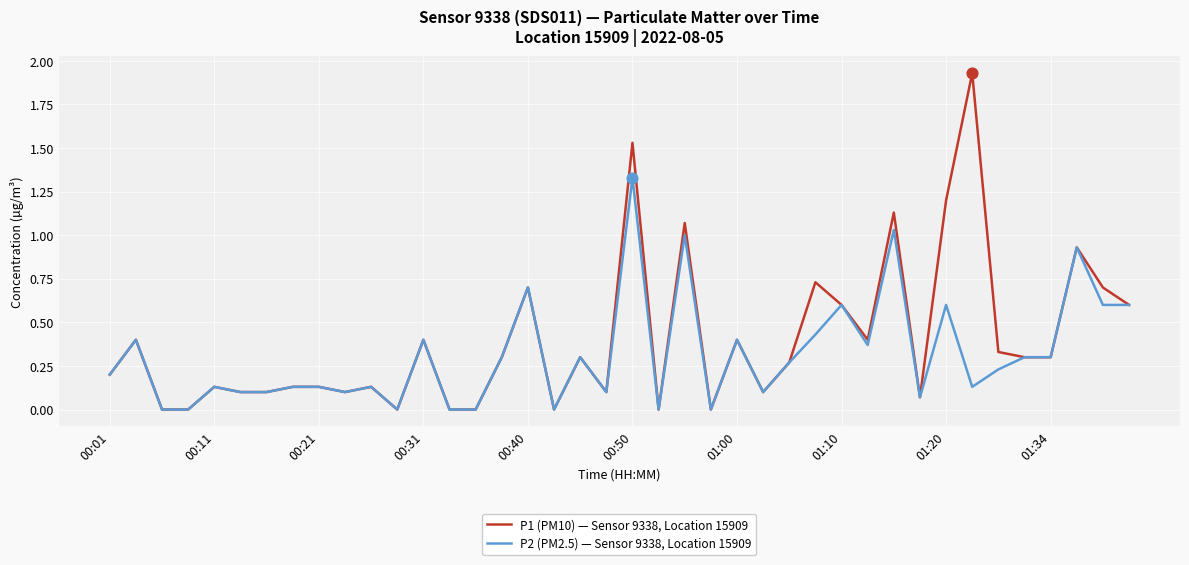

Which series has the largest total across all categories?

P1 (PM10) — Sensor 9338, Location 15909